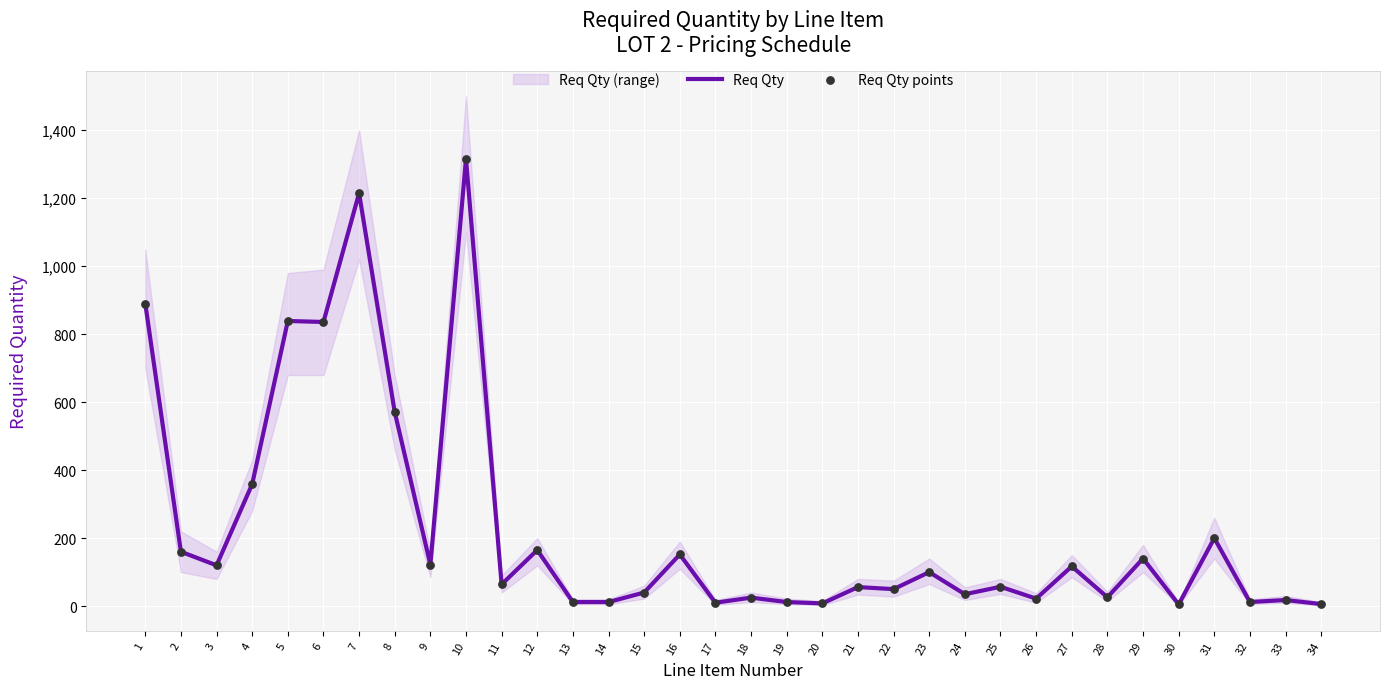

Which series has the largest total across all categories?

Req Qty